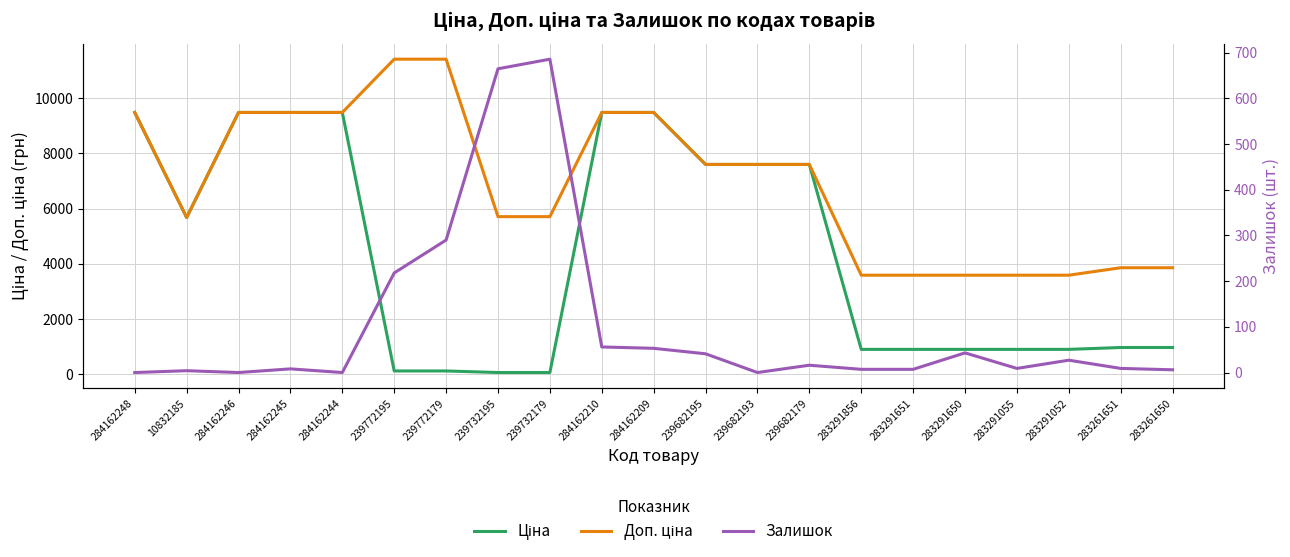

What is the label of the 1st point from the right?

283261650